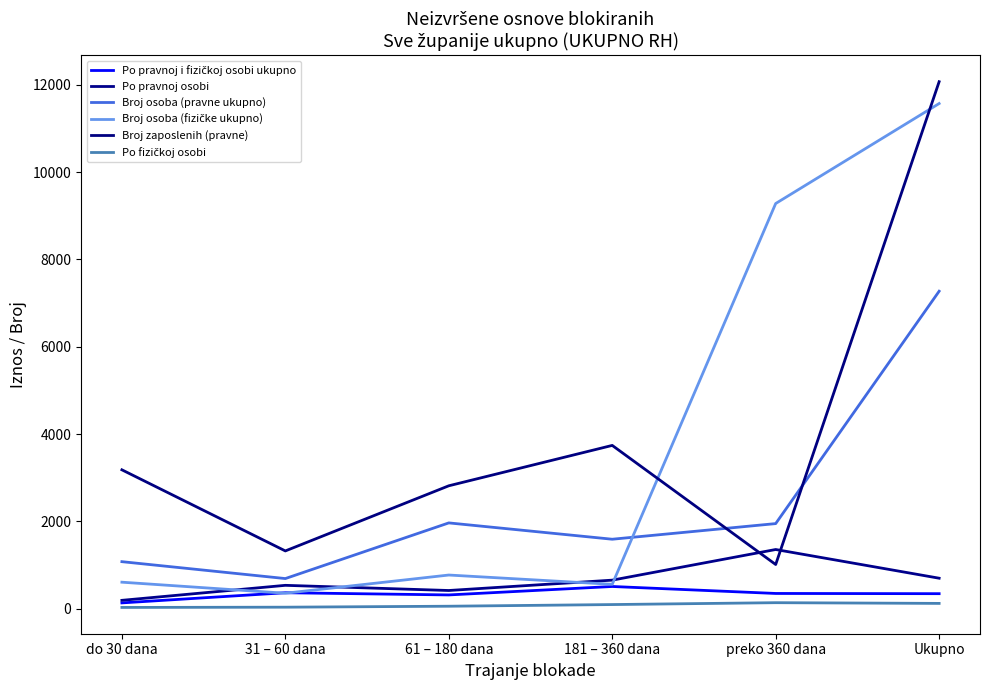

What is the total value across all series at do 30 dana?

5217.7